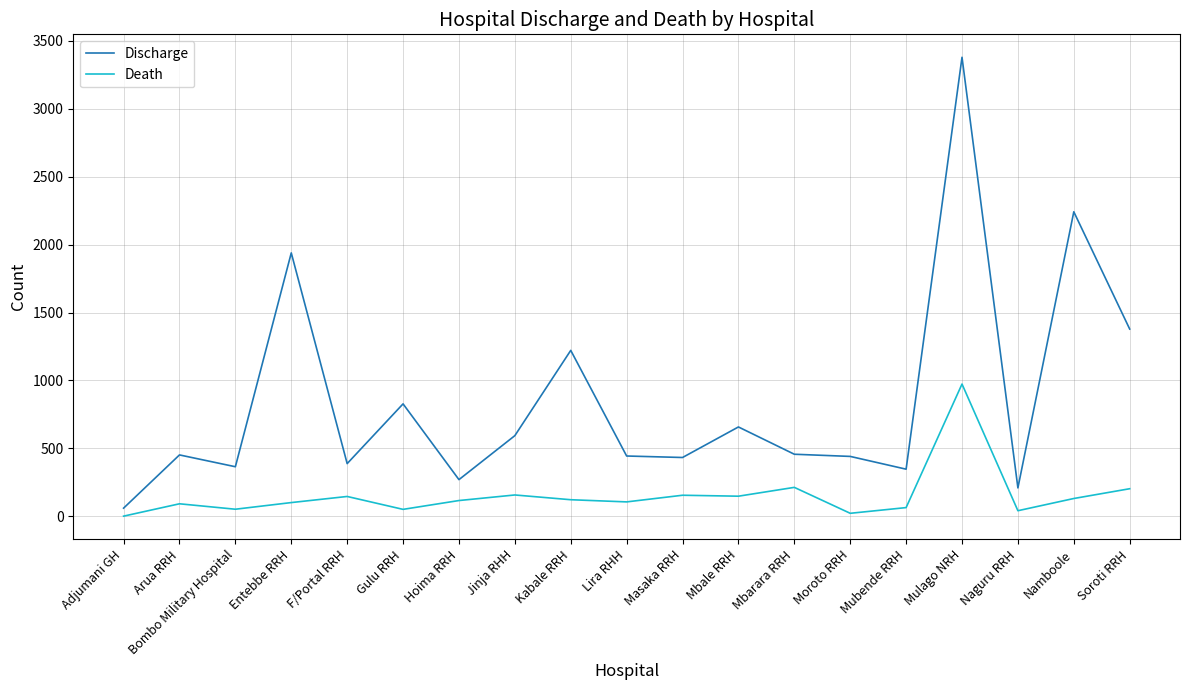

Which series has the widest spread of values?

Discharge